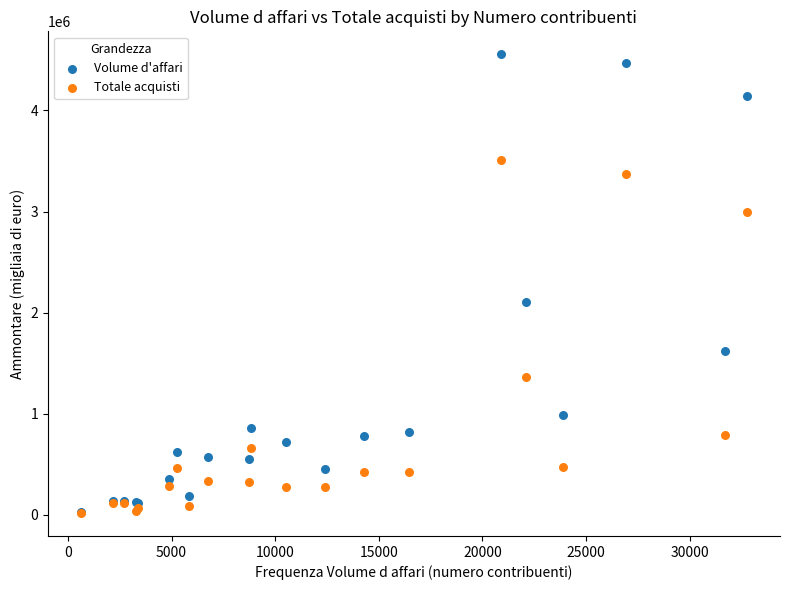

Which series has the widest spread of Y values?

Volume d'affari